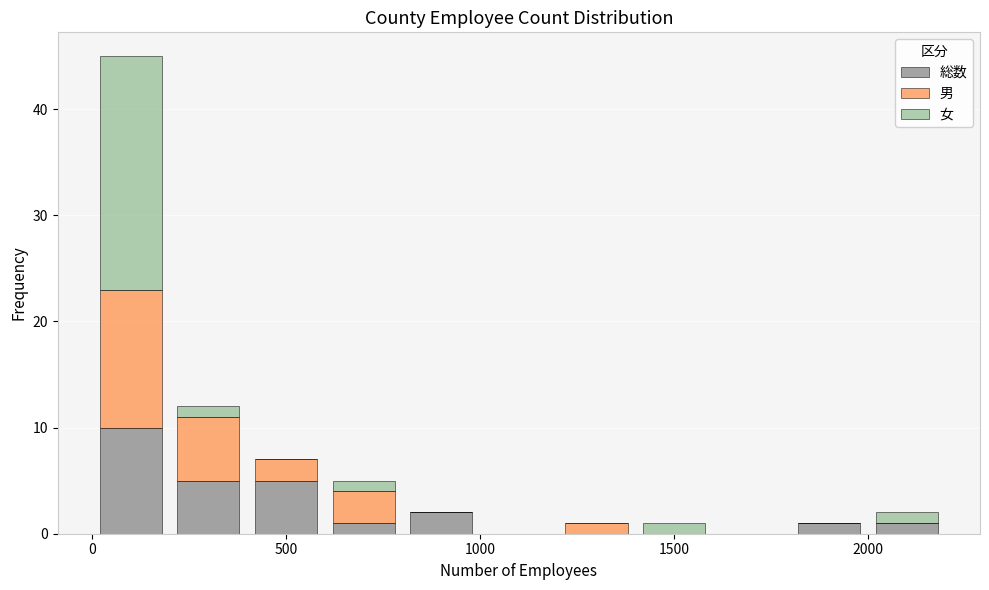

Which range on the x-axis has the tallest stacked bar (by total height)?

0 to 200